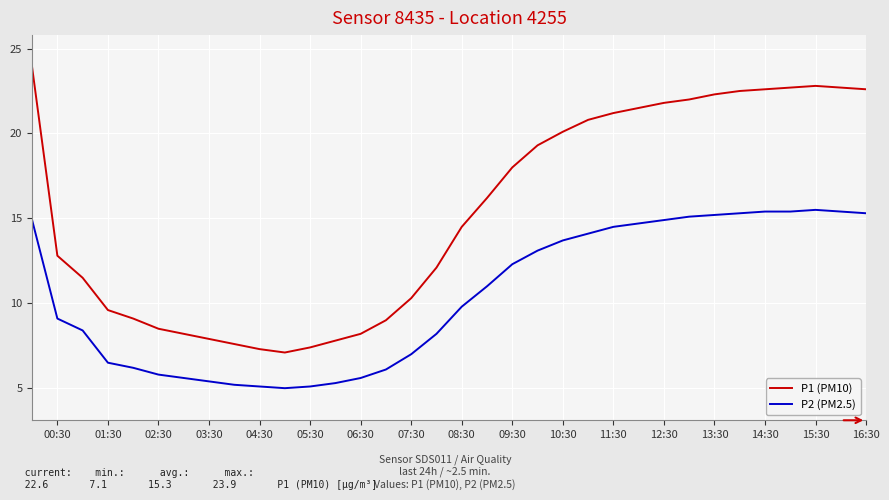

Which series has the largest total across all categories?

P1 (PM10)